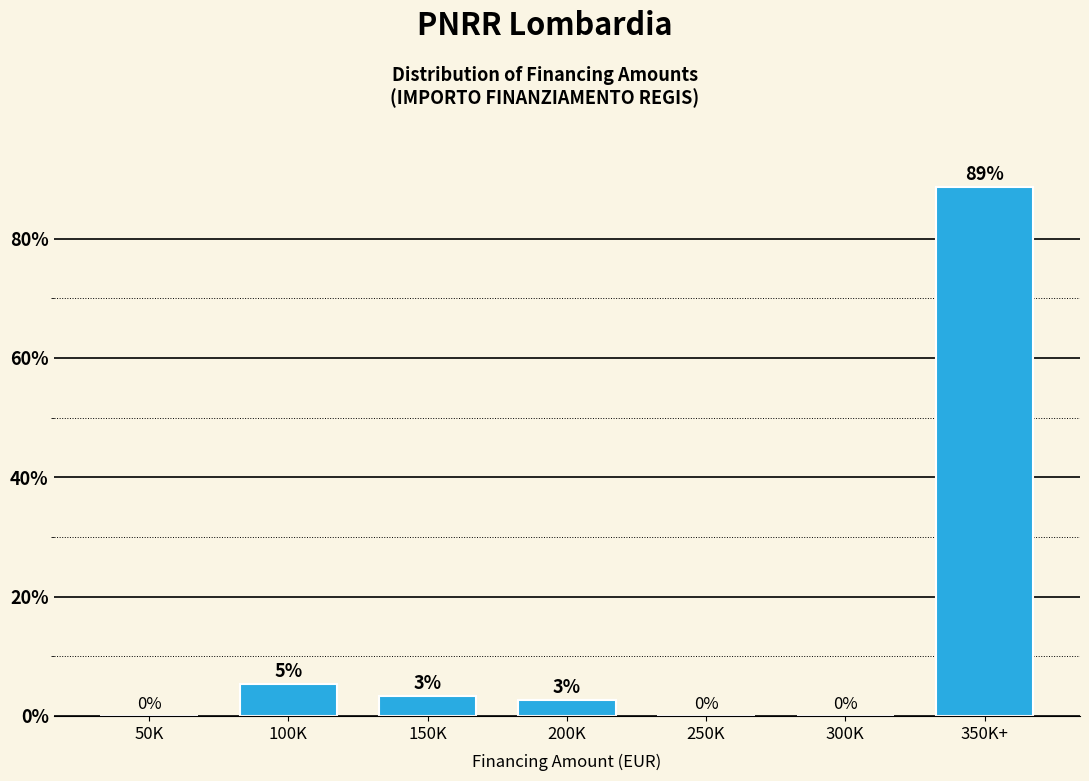

At which category does the chart reach its peak across all series?

350K+